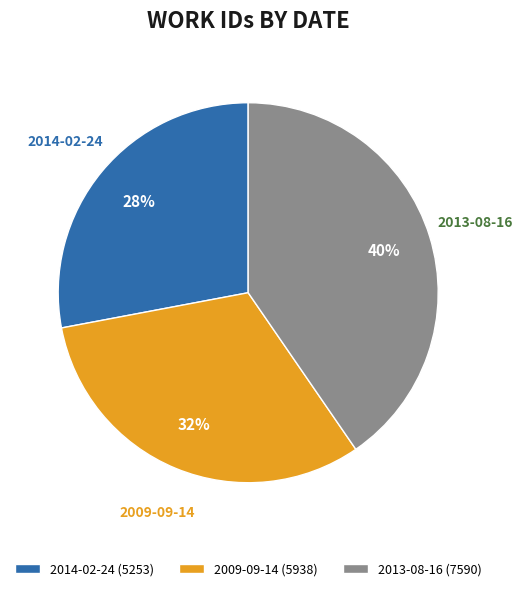

To the nearest percent, what is the difference between the largest and smallest slice percentages?

12%